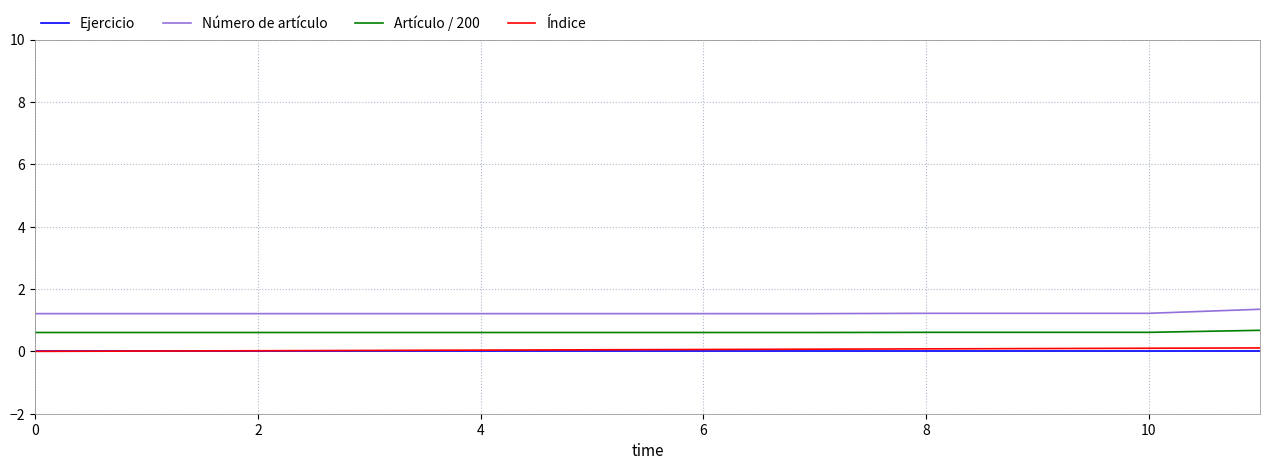

Rank the series by their maximum value, from highest to lowest.

Número de artículo, Artículo / 200, Índice, Ejercicio